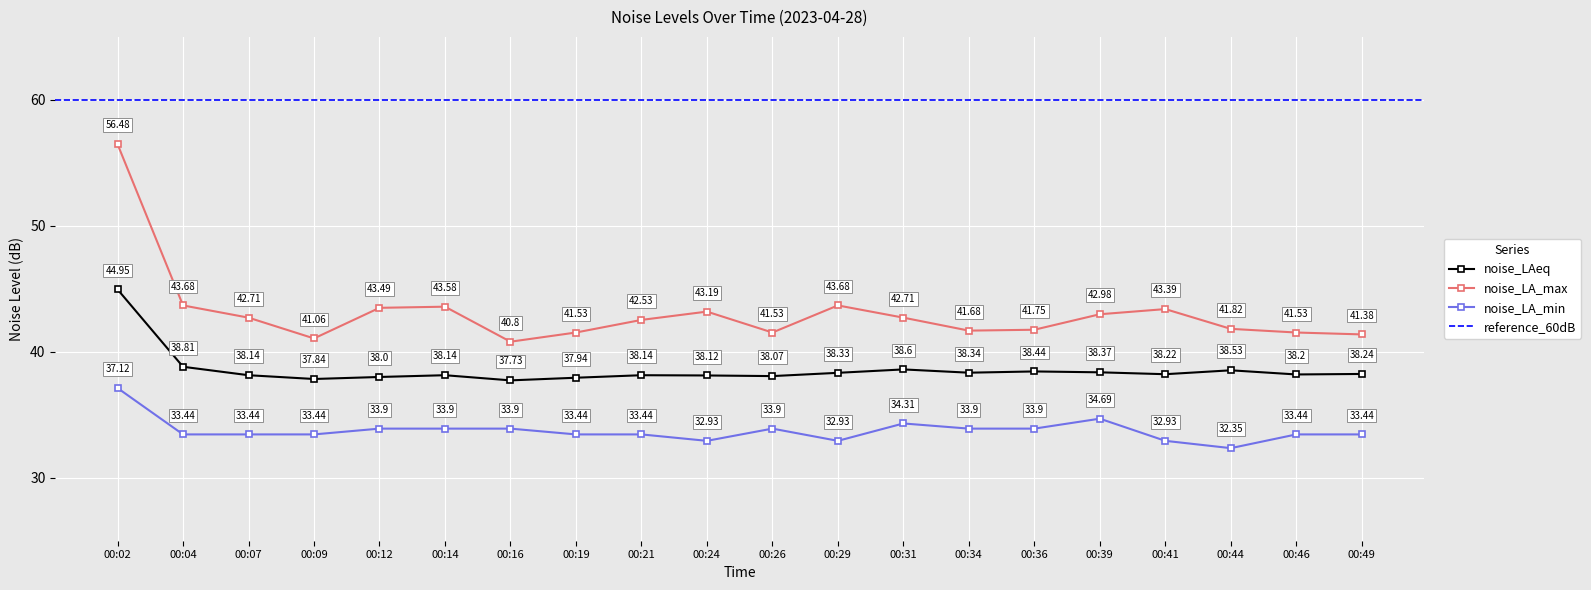

True or false: noise_LA_min has more than 0 interior local peaks.

True